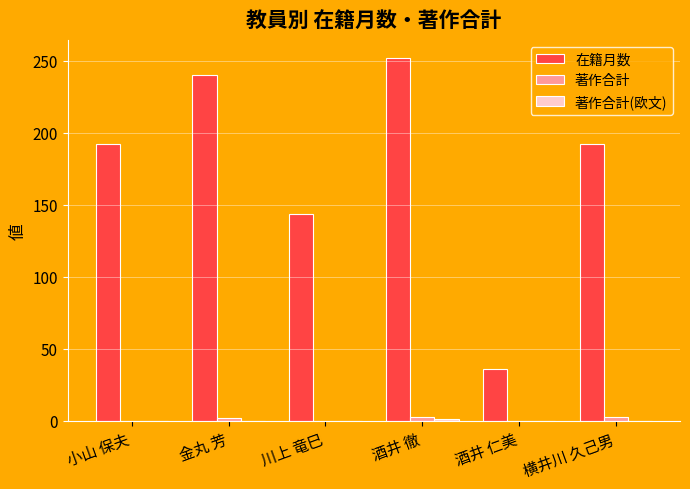

Are the bars horizontal?

No